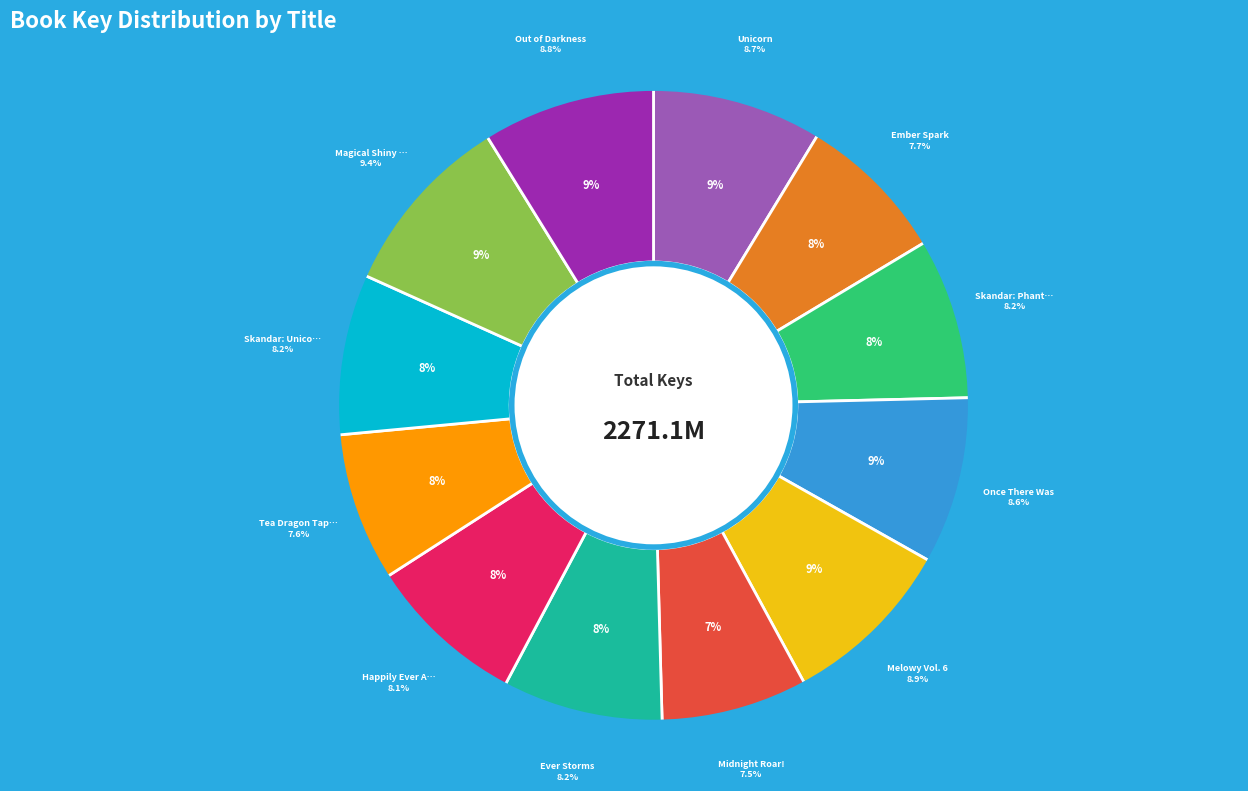

How much of the chart is everything except Ever Storms?

91.8%